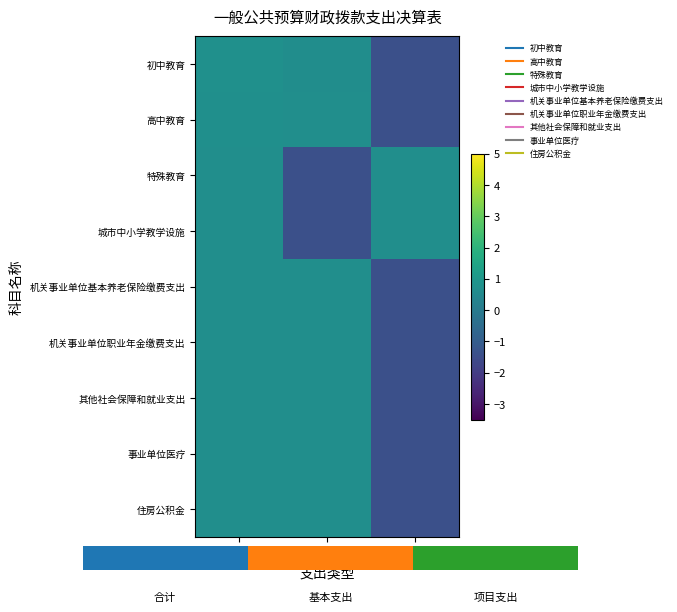

How many values in the 特殊教育 series exceed 0?

2